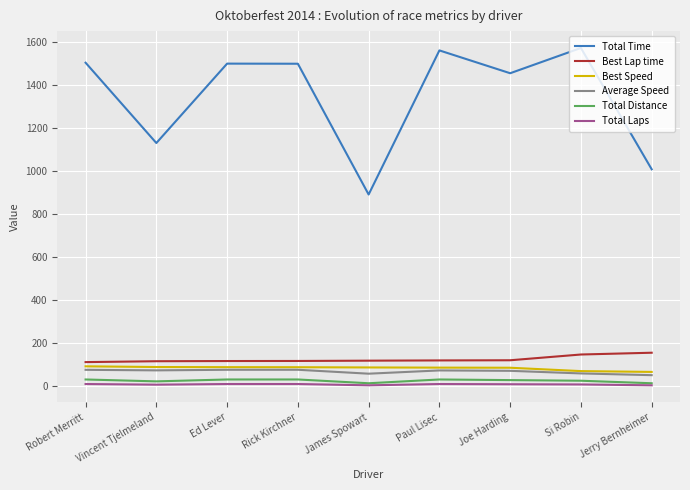

What position from the right is Vincent Tjelmeland?

8